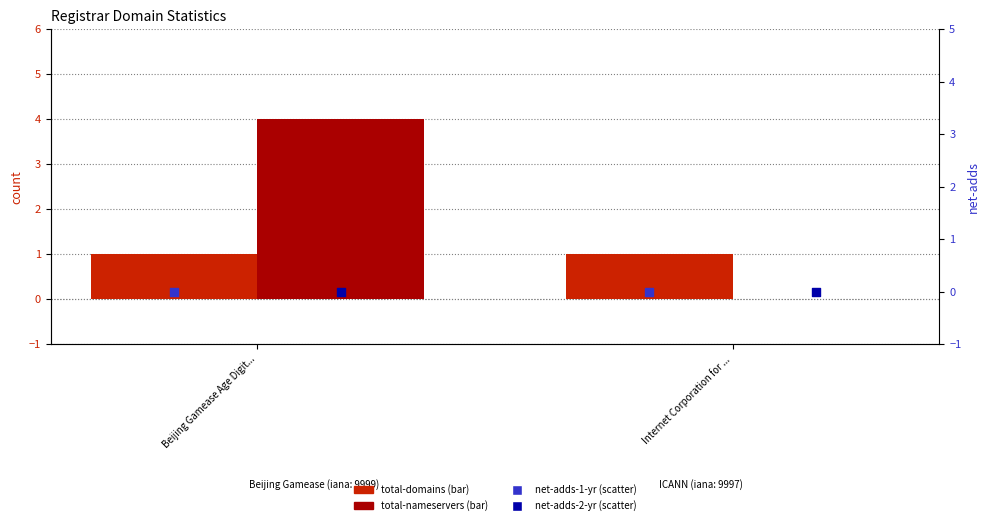

Which series contains the highest Y value?

total-nameservers